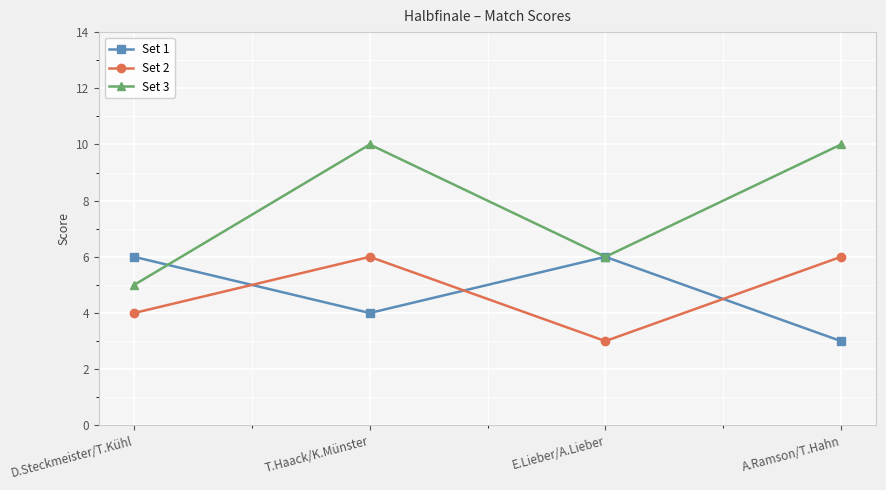

Where is the first local minimum for Set 2?

E.Lieber/A.Lieber